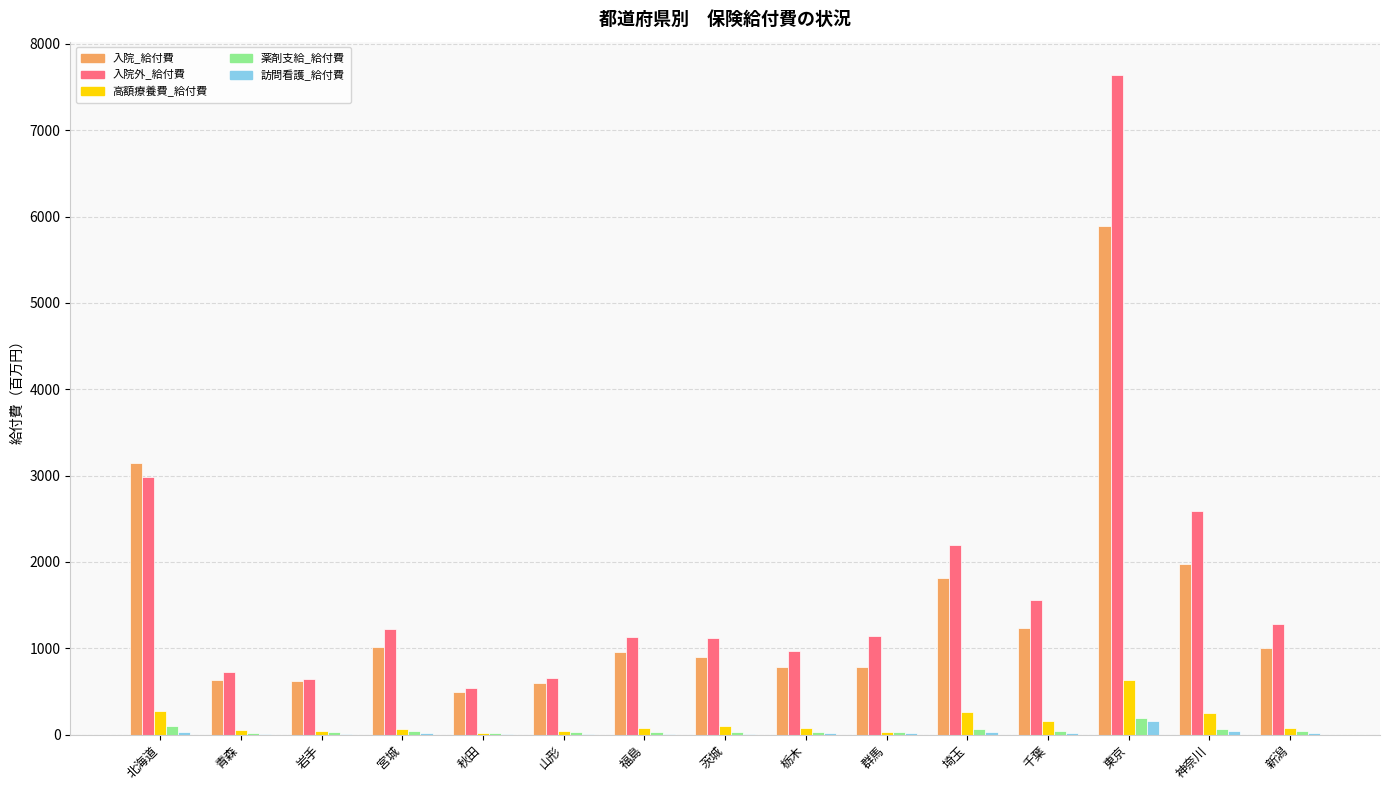

At which label is 入院外_給付費 closest to 4089?

北海道